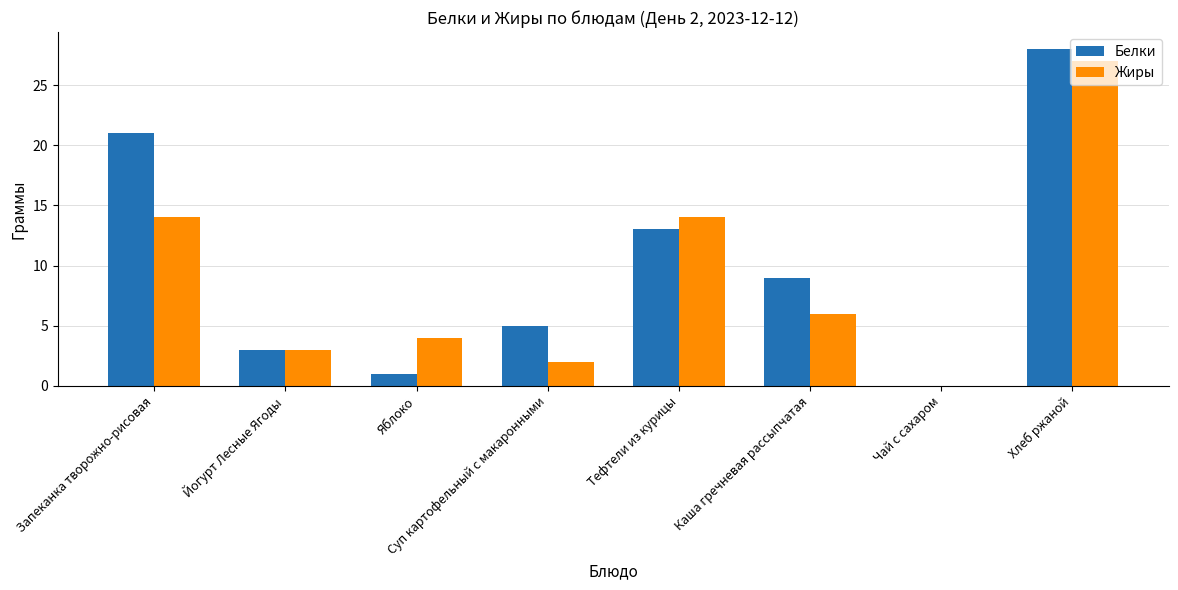

Is it true that Белки equals 7 at Суп картофельный с макаронными?

False